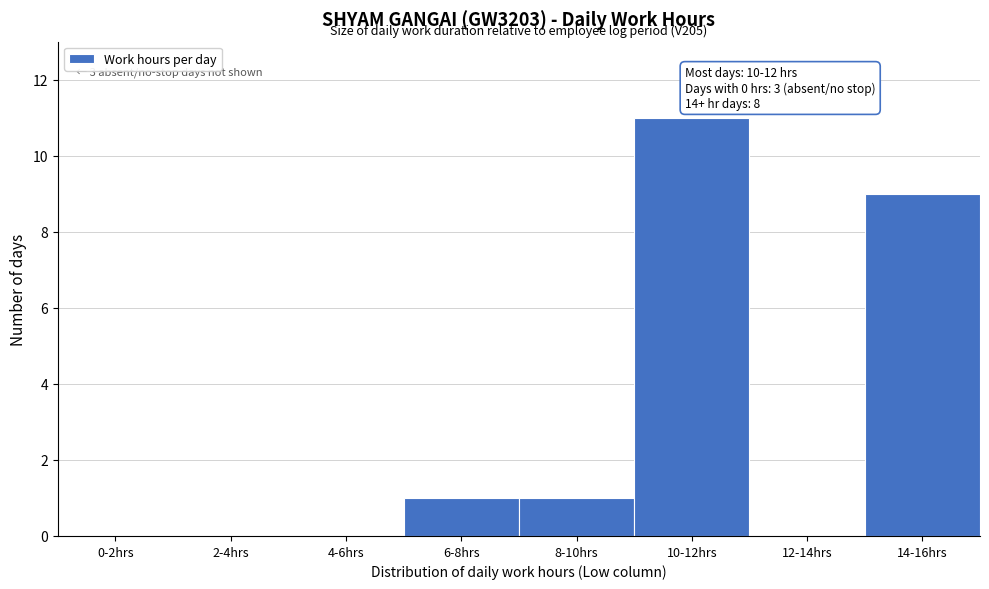

Reading left to right, transcribe all the data shown in this chart.

0-2hrs=0	2-4hrs=0	4-6hrs=0	6-8hrs=1	8-10hrs=1	10-12hrs=11	12-14hrs=0	14-16hrs=9